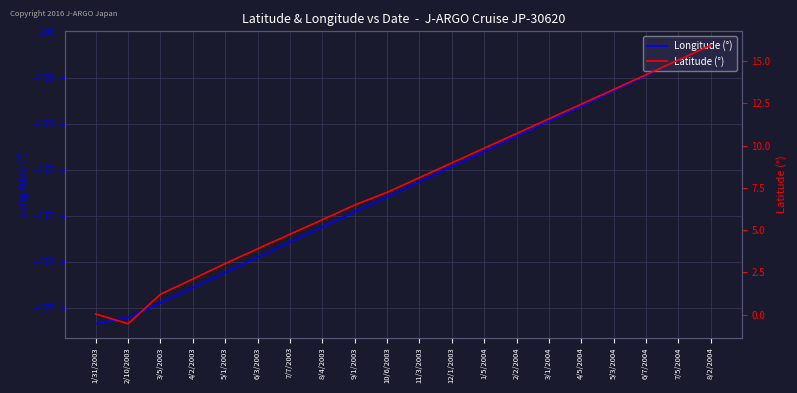

What is the sum of the Latitude (°) values at 7/7/2003 and 4/5/2004?

17.2